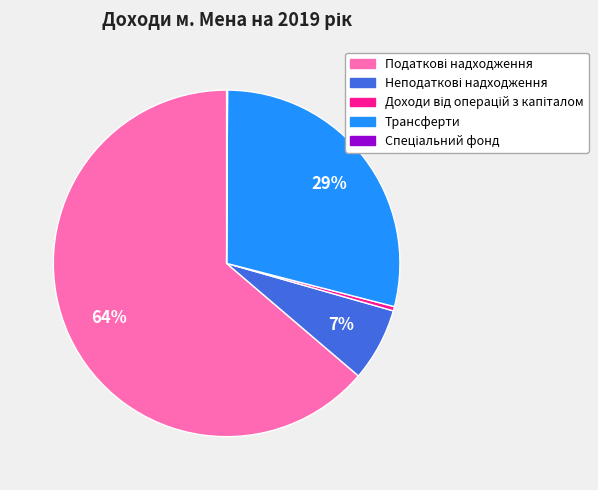

Does any single category account for the majority?

Yes